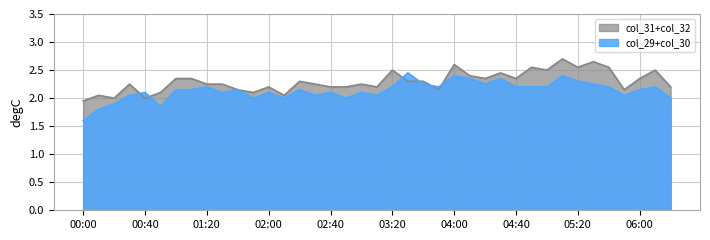

What position from the right is 03:40?

17